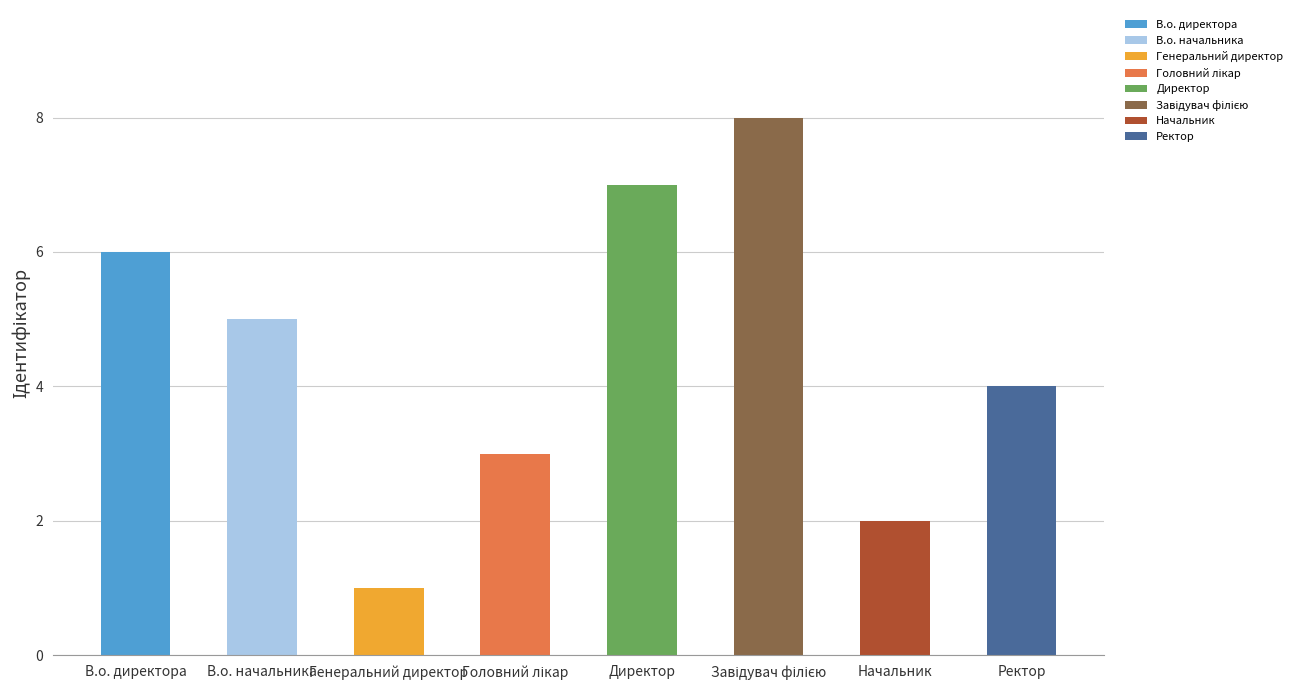

What is the difference between the values at Директор and Ректор?

3